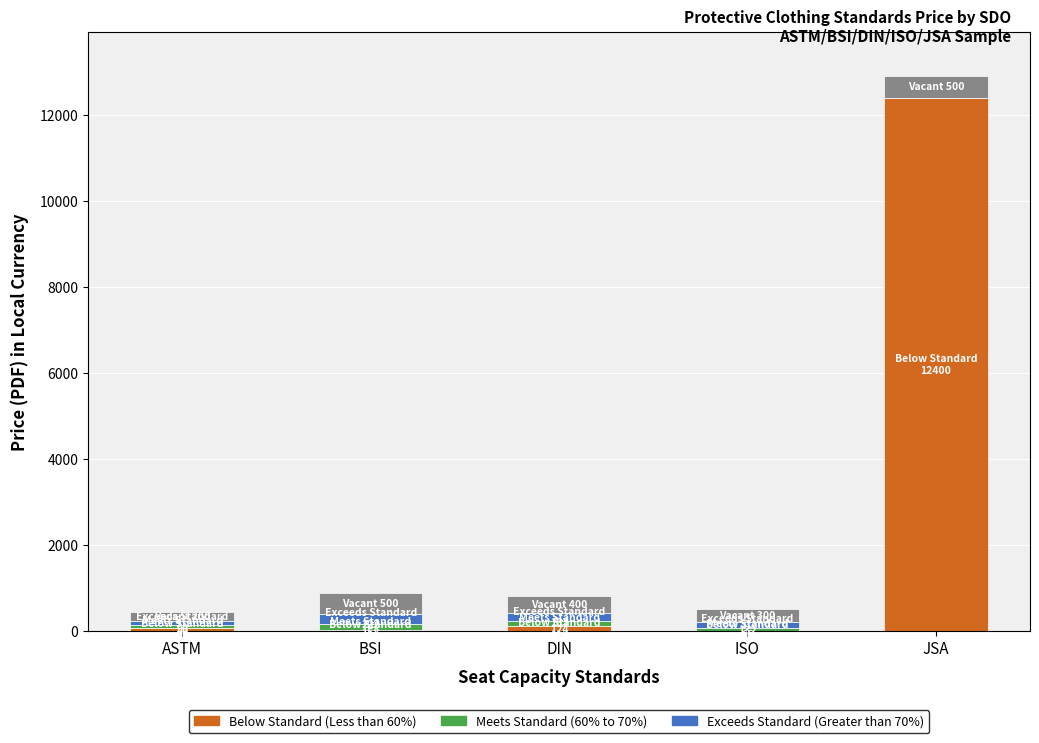

Count the number of categories in the chart.

5